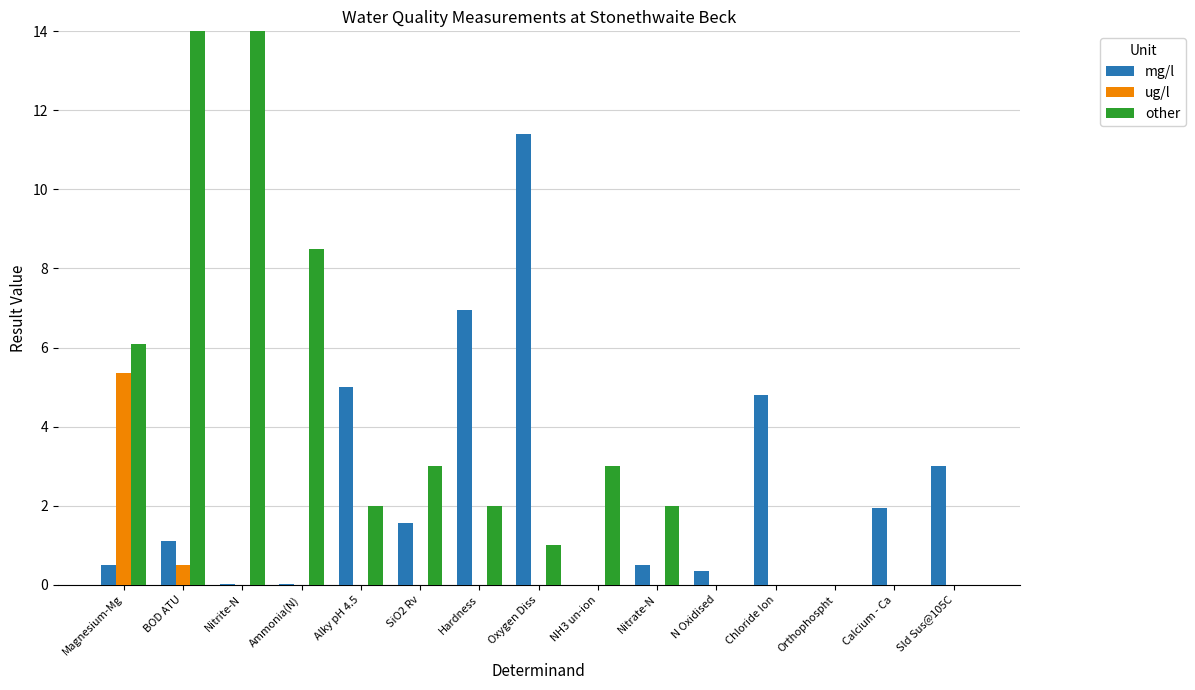

Which series has the largest total across all categories?

other